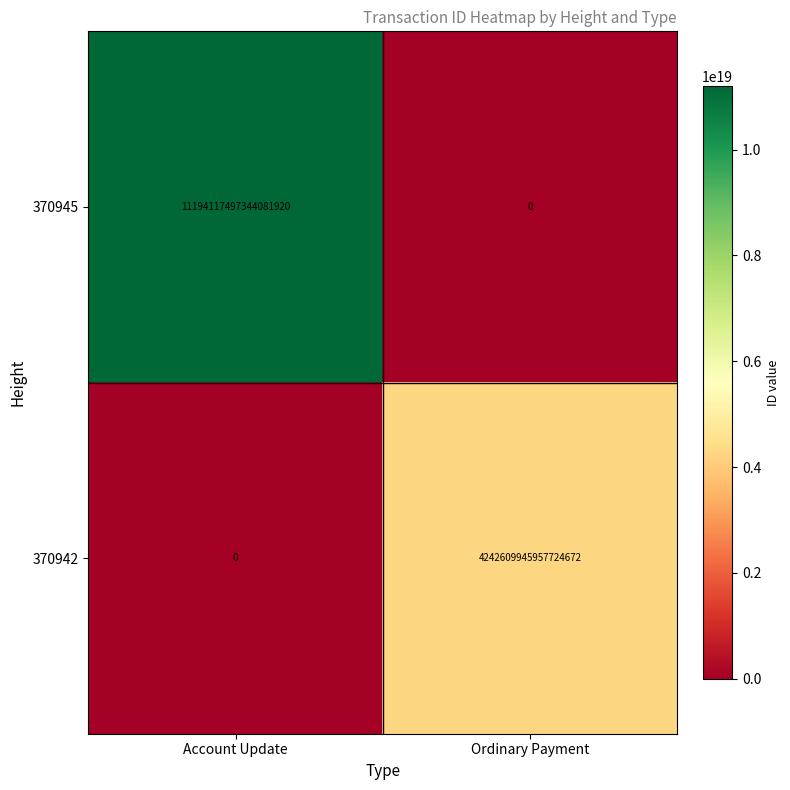

Which series changed the most between Account Update and Ordinary Payment?

370945